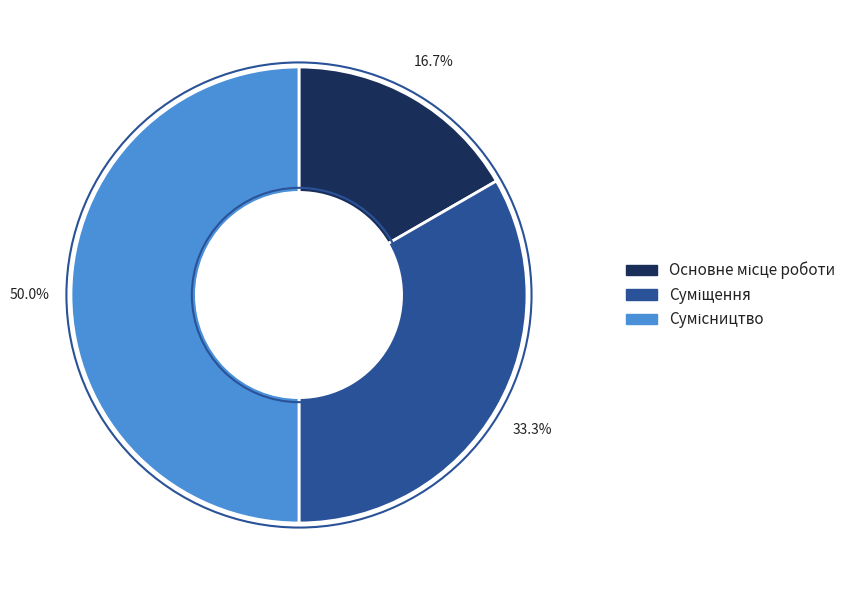

Which category has the smallest portion of the pie?

Основне місце роботи